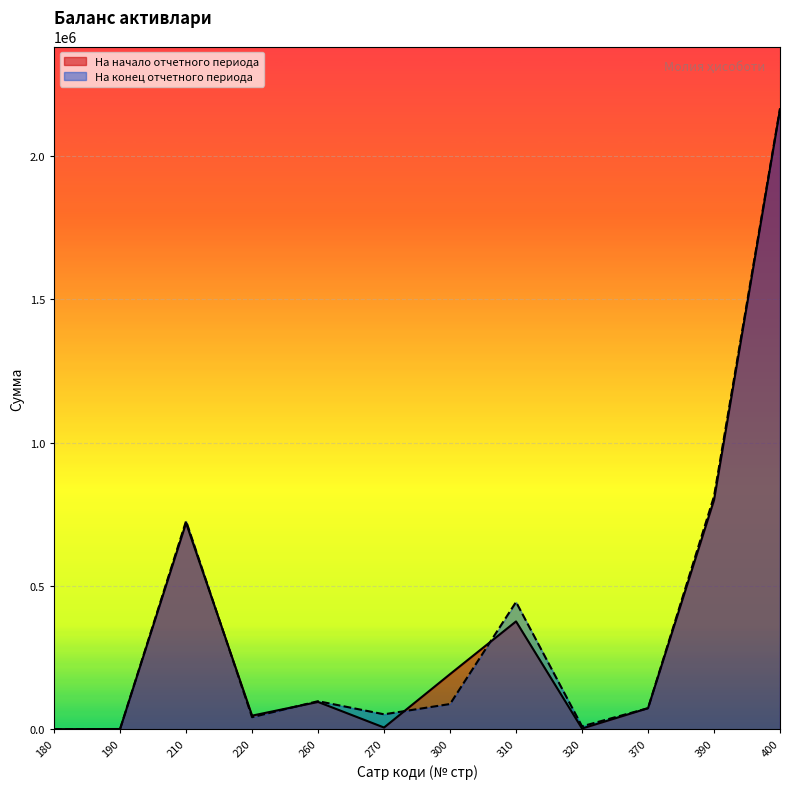

How many intersections are there between На конец отчетного периода and На начало отчетного периода?

5